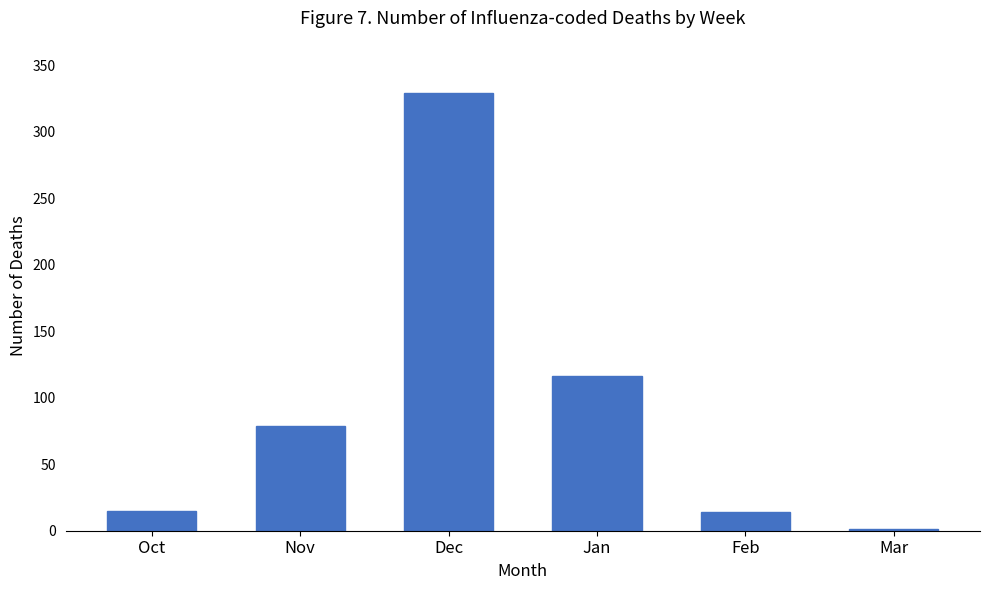

What is the ratio of the value at Jan to the value at Nov?

1.5